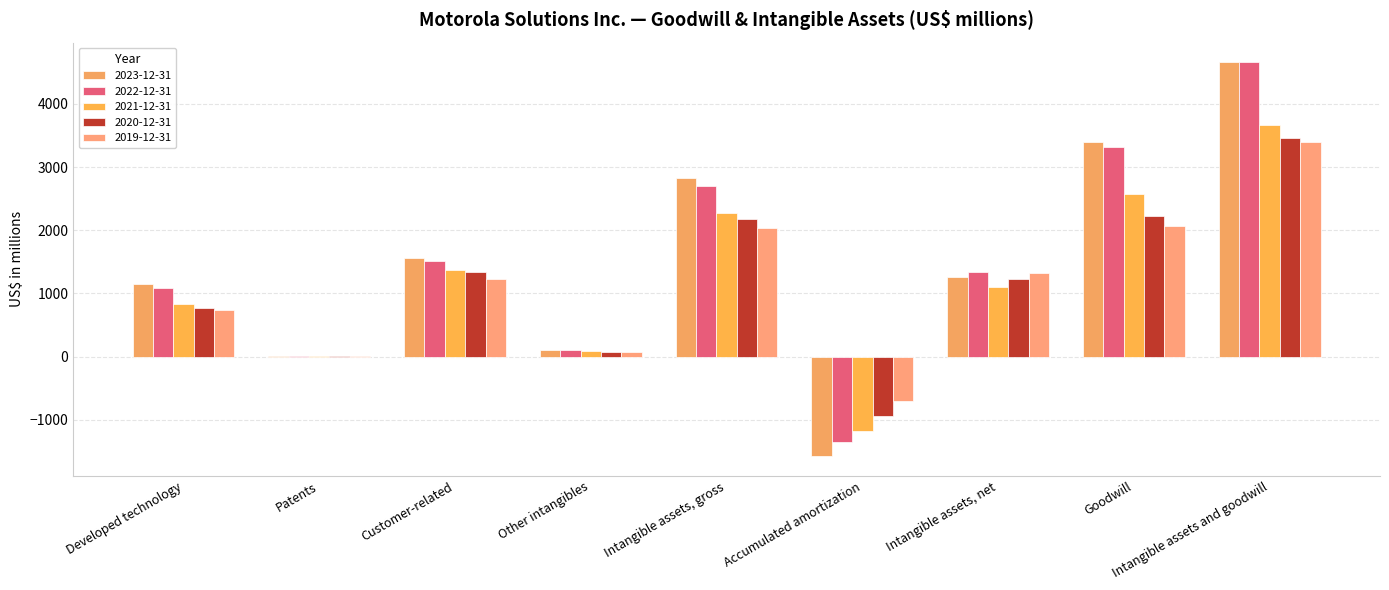

Rank the categories by 2020-12-31 value from highest to lowest.

Intangible assets and goodwill, Goodwill, Intangible assets, gross, Customer-related, Intangible assets, net, Developed technology, Other intangibles, Patents, Accumulated amortization